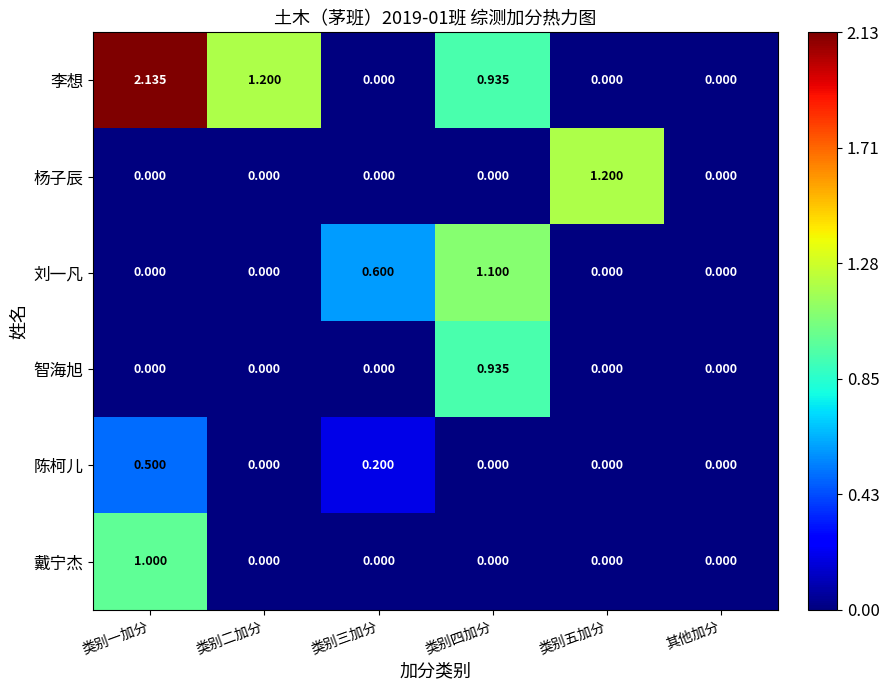

Count the number of categories in the chart.

6